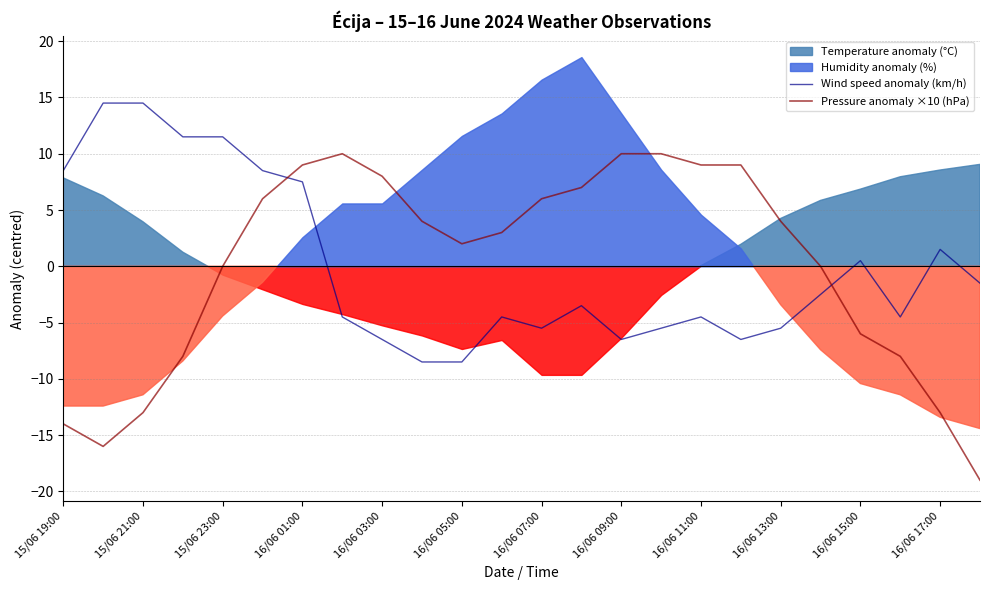

Where does the Wind speed anomaly (km/h) series first go above -3?

15/06 19:00